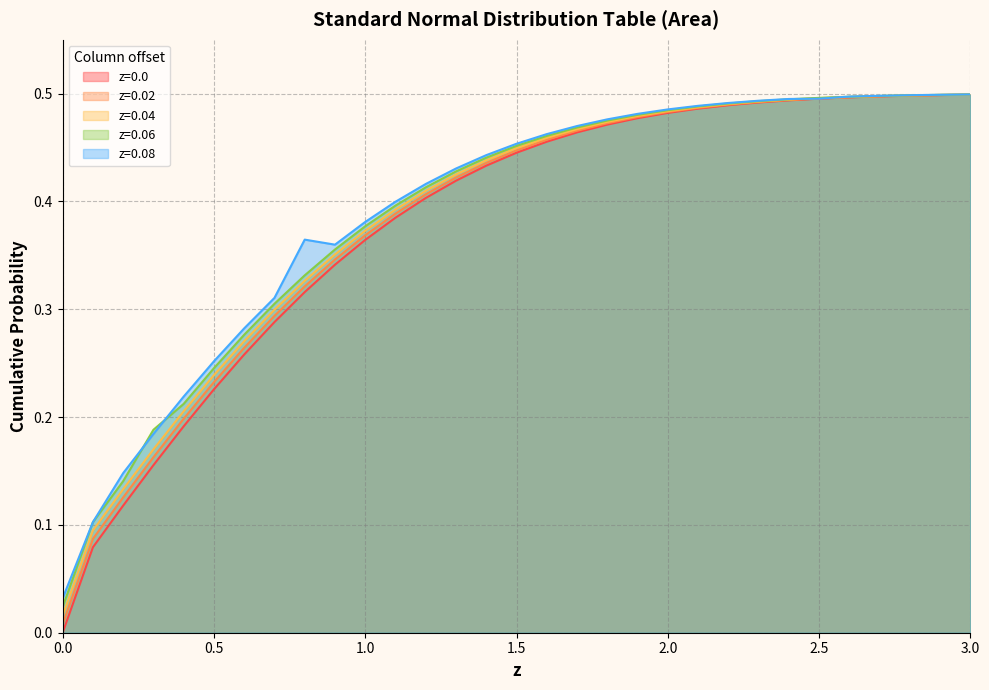

How many lines are shown in the chart?

5